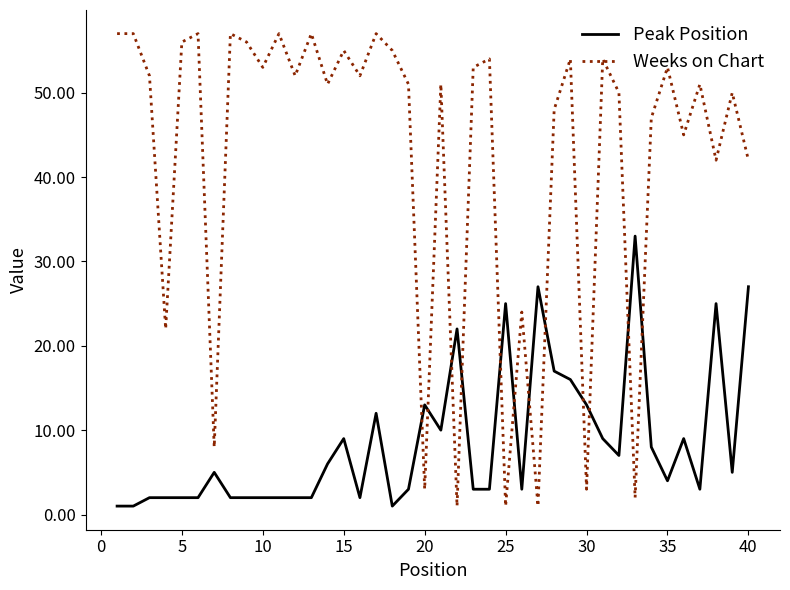

True or false: Peak Position has more than 2 interior local peaks.

True